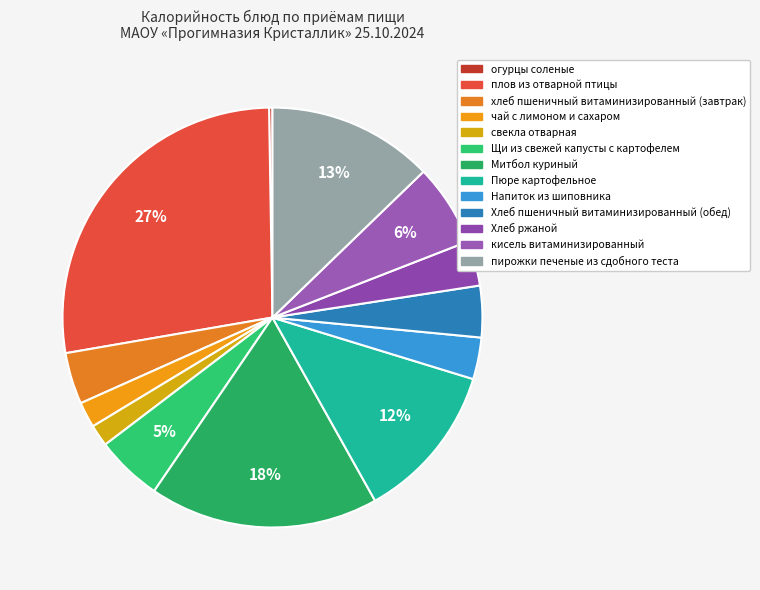

To the nearest percent, what is the difference between the кисель витаминизированный and Напиток из шиповника slice percentages?

3%